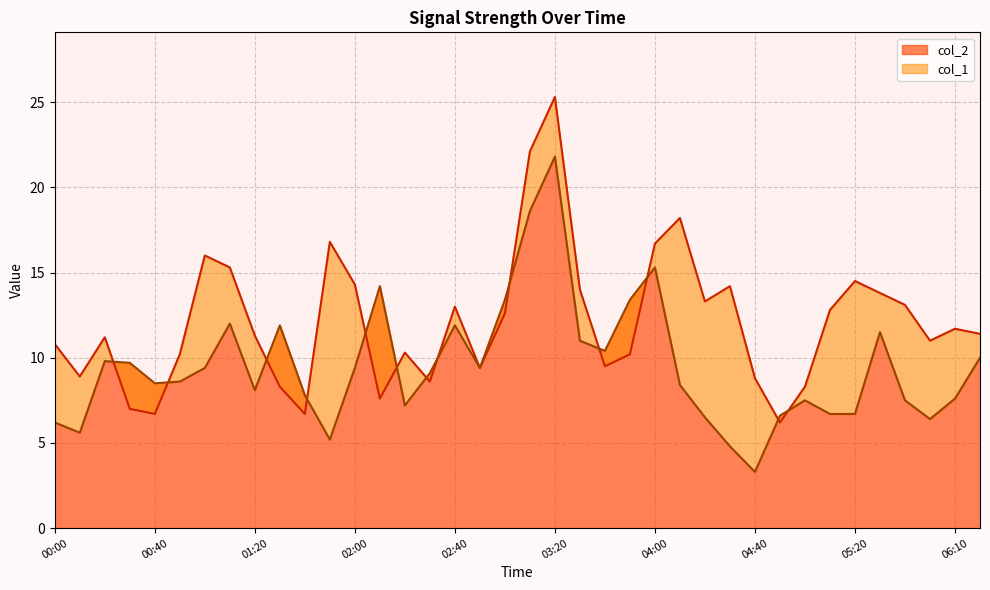

Which series has the largest range (max minus min)?

col_1 line